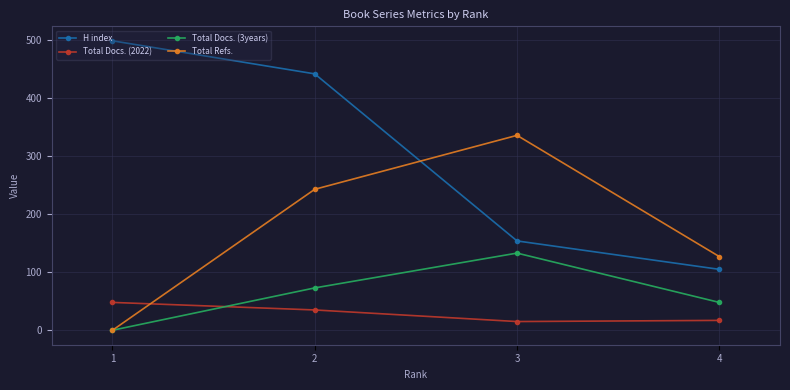

How many lines are shown in the chart?

4